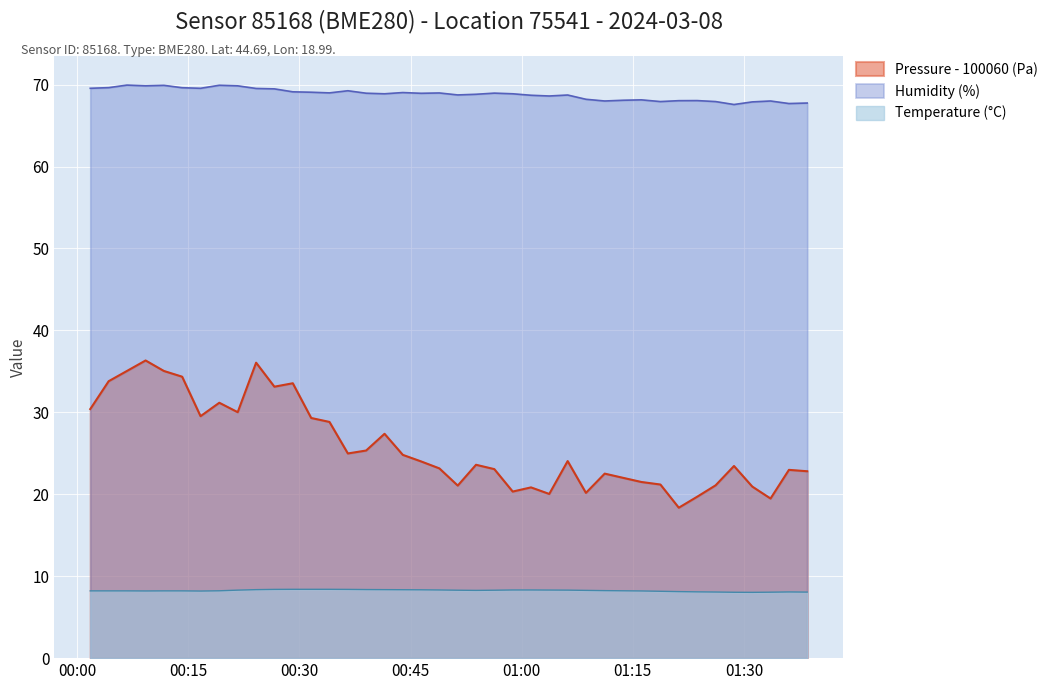

What is the value of the Temperature (°C) point at the 38th from the left?

8.1